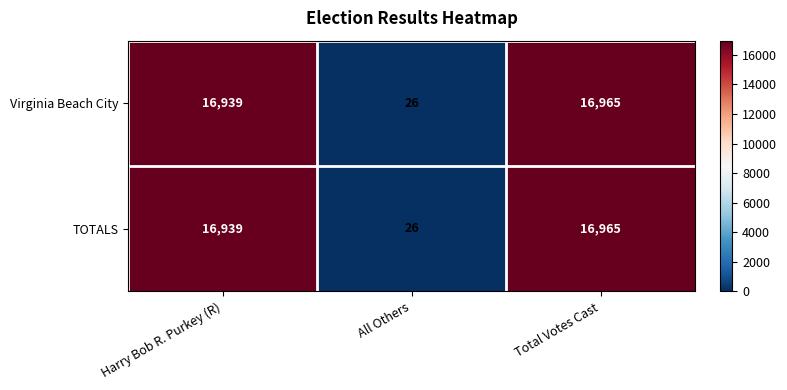

At which label is Virginia Beach City closest to 8495?

Harry Bob R. Purkey (R)